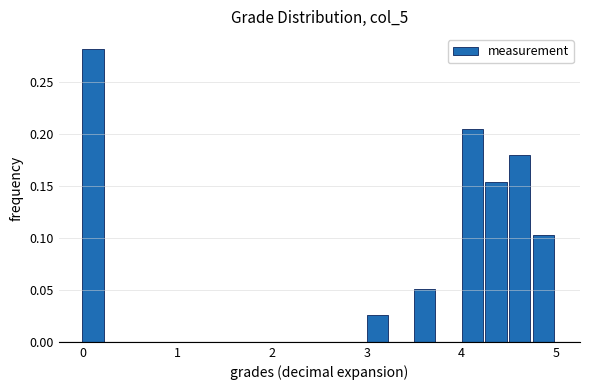

Around what value on the x-axis is the tallest bar? Give the approximate position of its centre, as read against the axis.

0.1